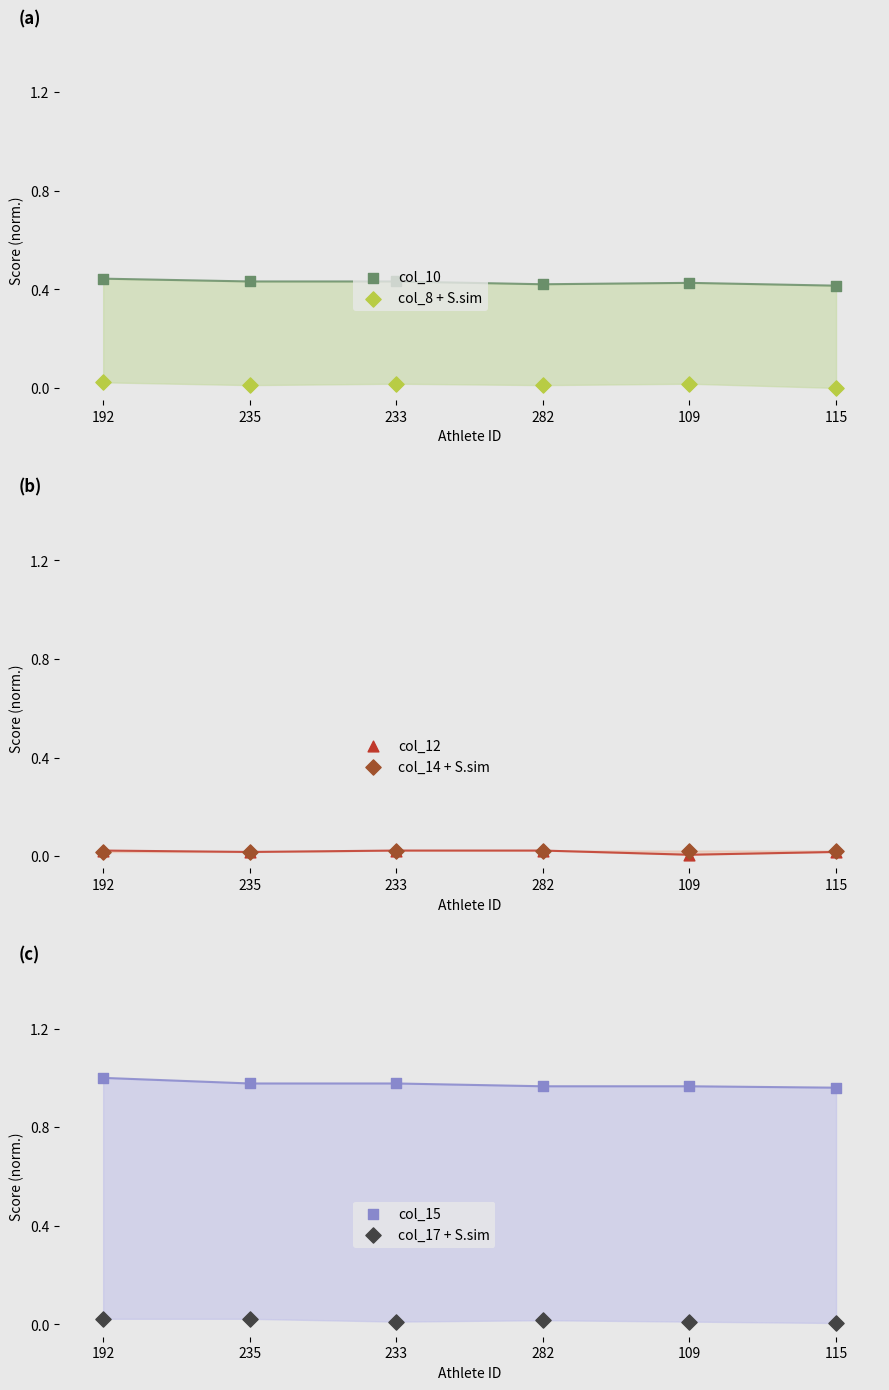

Which series contains the highest Y value?

col_15